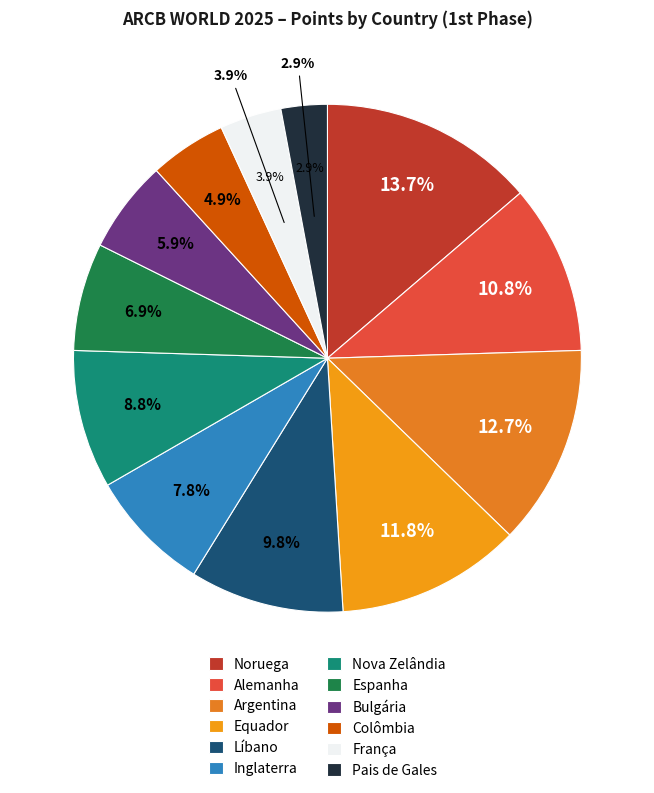

What percentage is NOT represented by Noruega?

86.3%